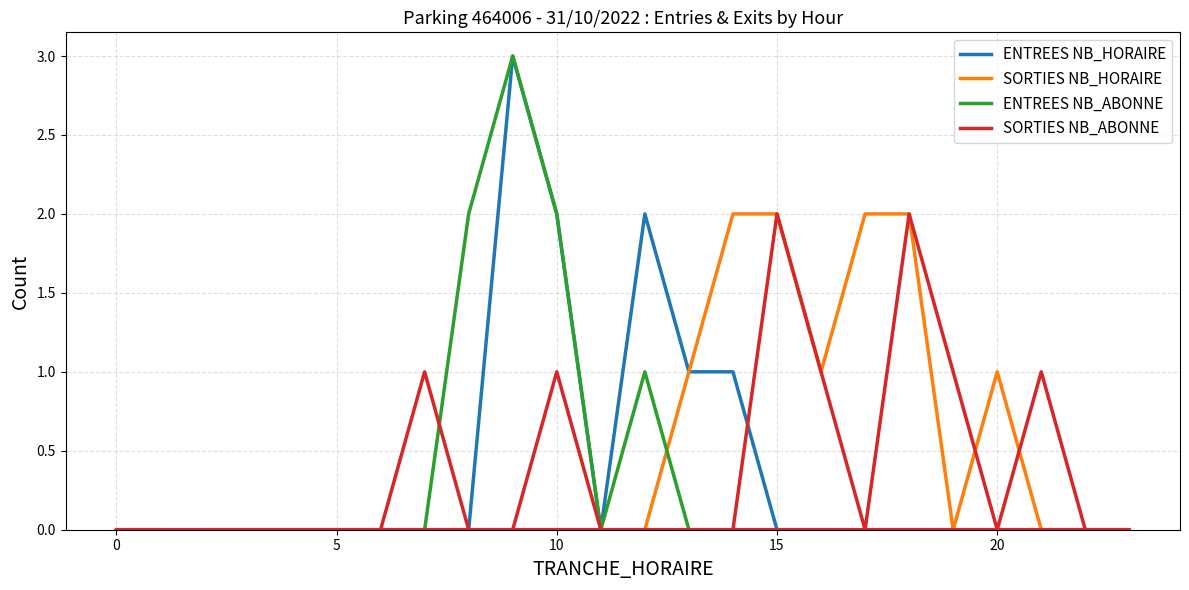

How many times do SORTIES NB_HORAIRE and ENTREES NB_ABONNE cross each other?

1